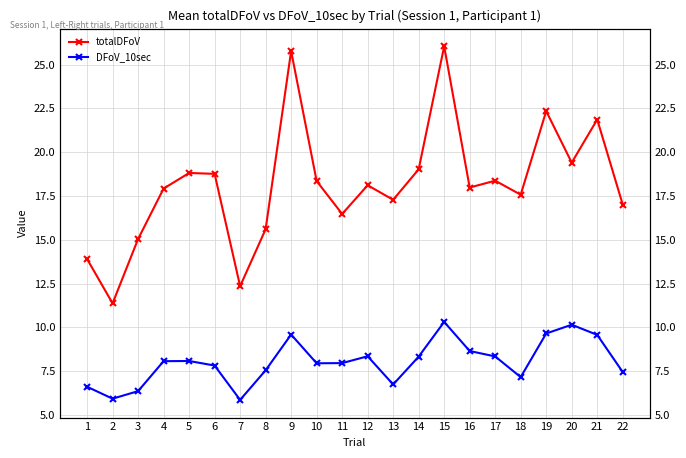

True or false: totalDFoV and DFoV_10sec intersect in this chart.

False